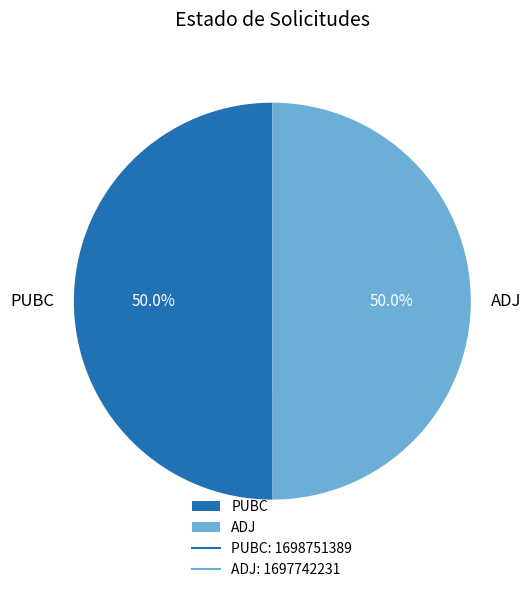

How many segments does this pie chart have?

2